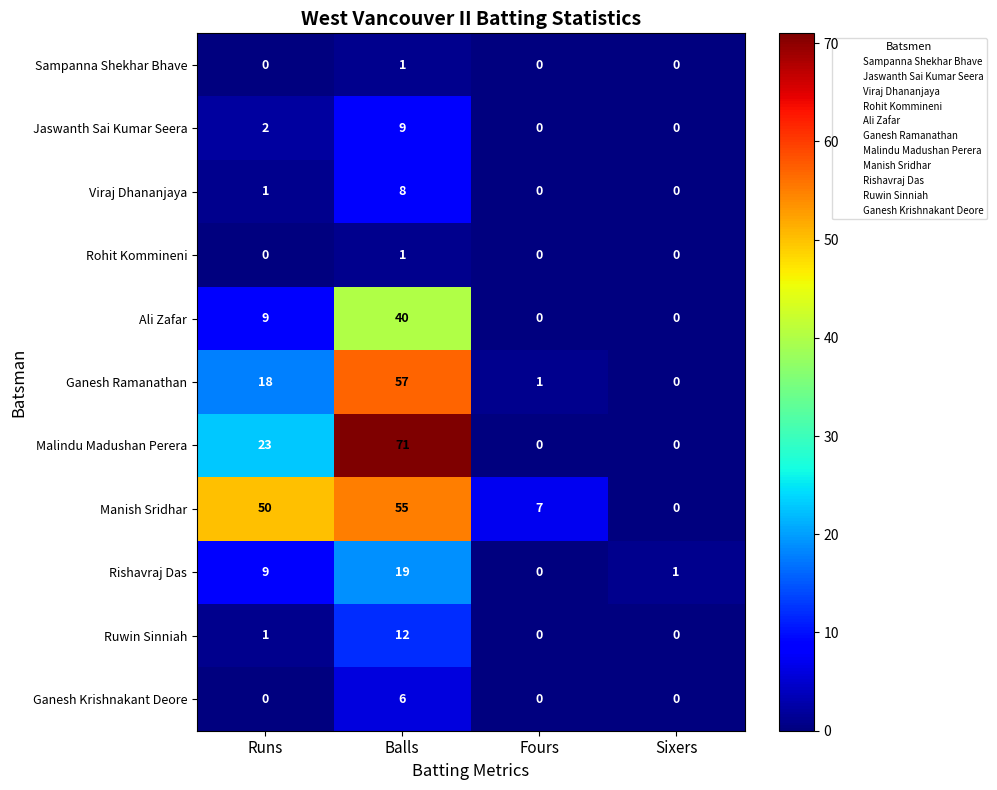

At which label does Rishavraj Das reach its peak?

Balls